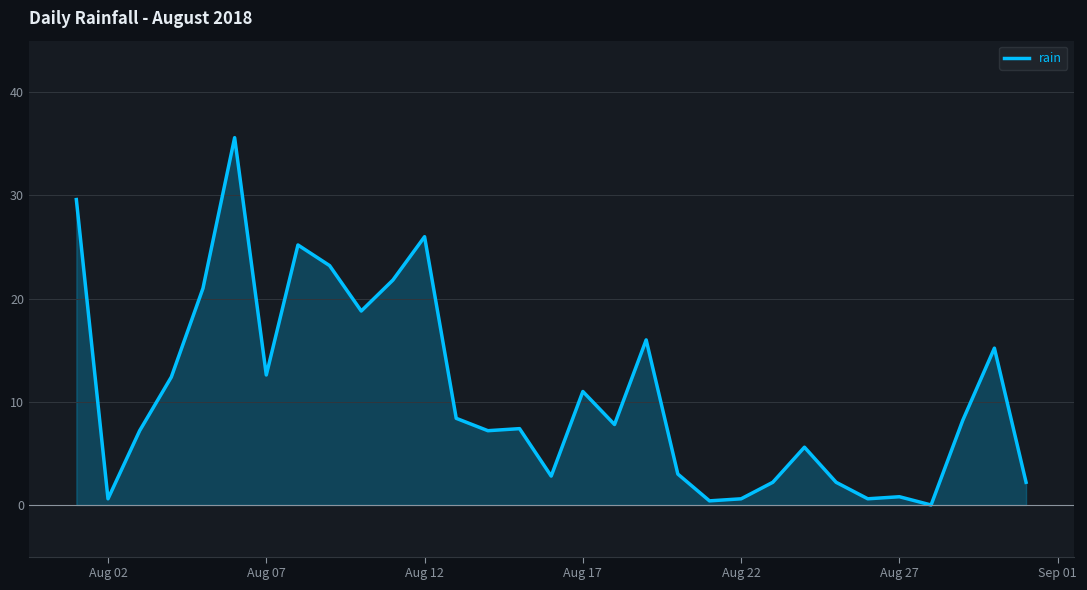

What is the difference between the maximum and minimum values?

35.6